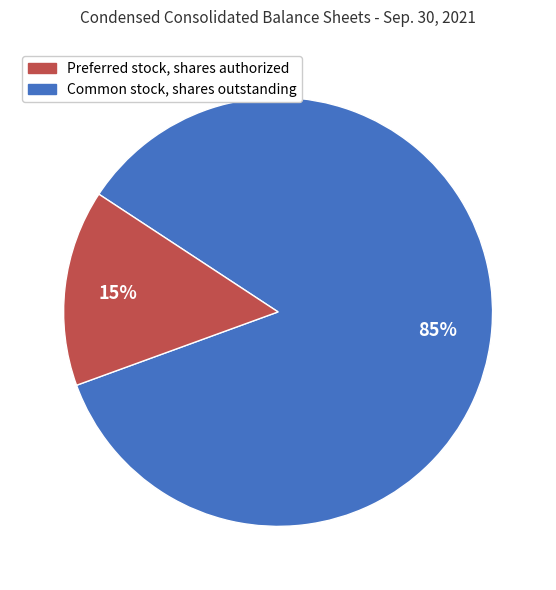

How many slices are in this pie chart?

2